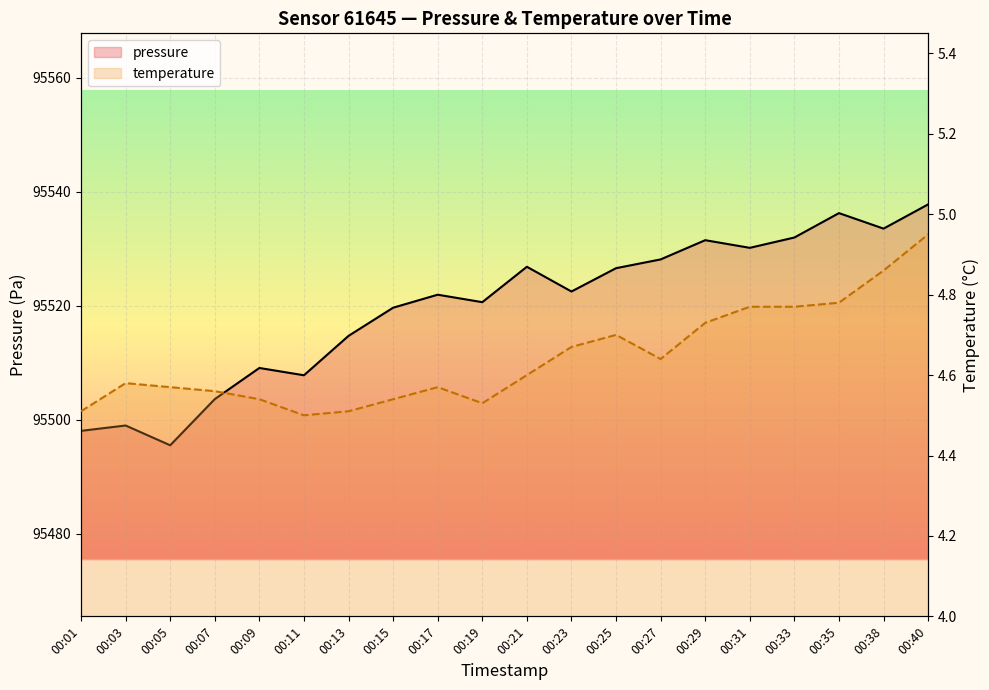

At which label does pressure reach its peak?

00:40